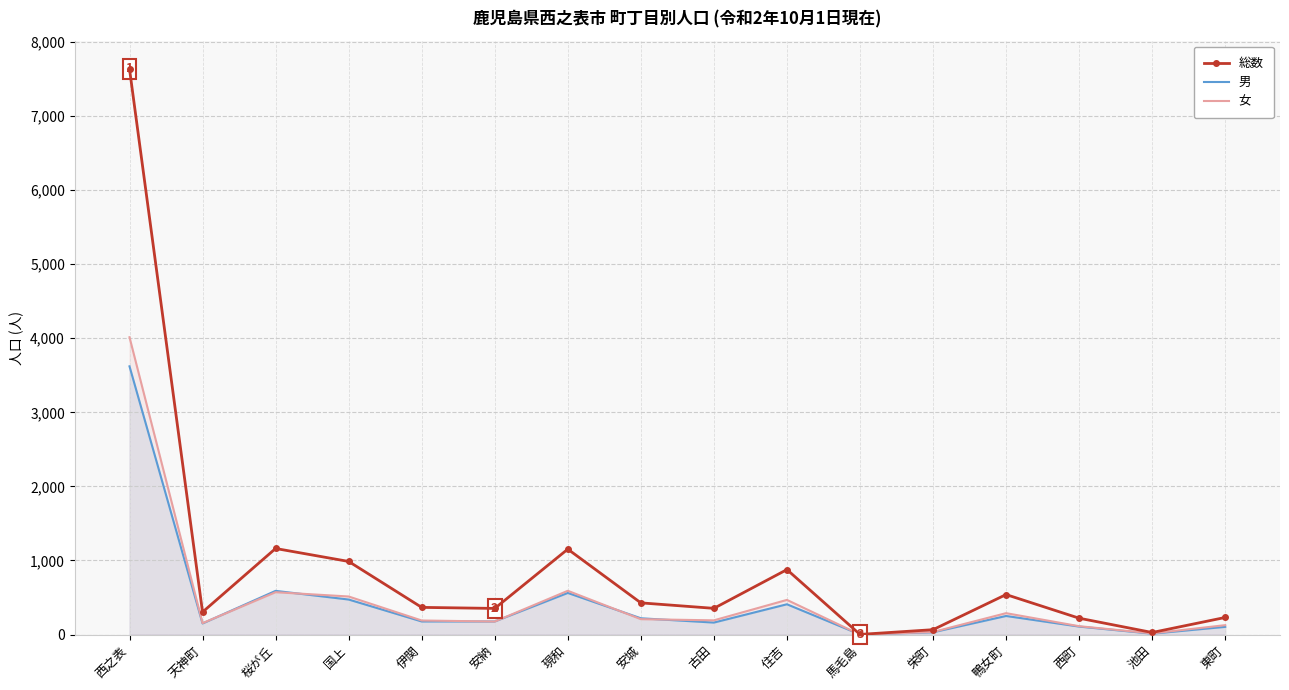

At which label does 男 first exceed 177?

西之表